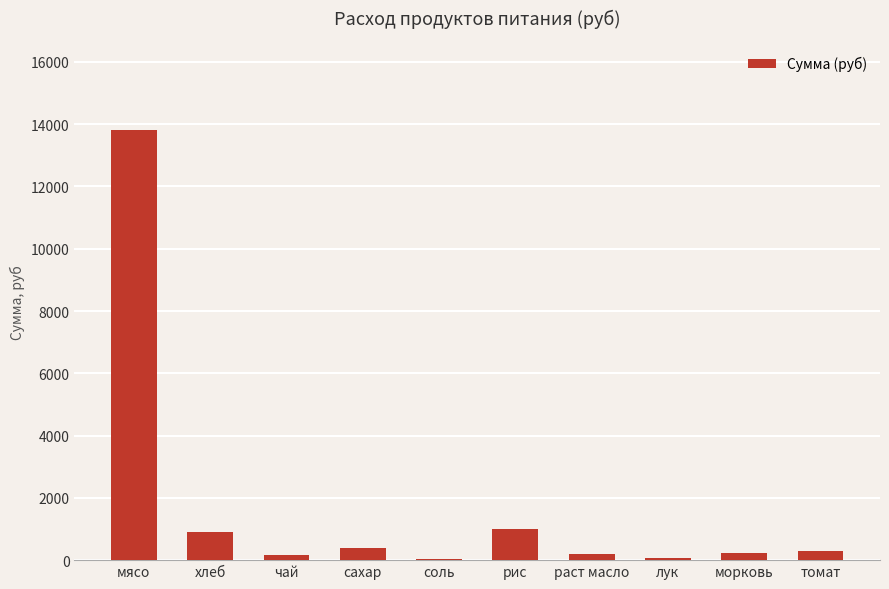

Between томат and рис, which is larger?

рис